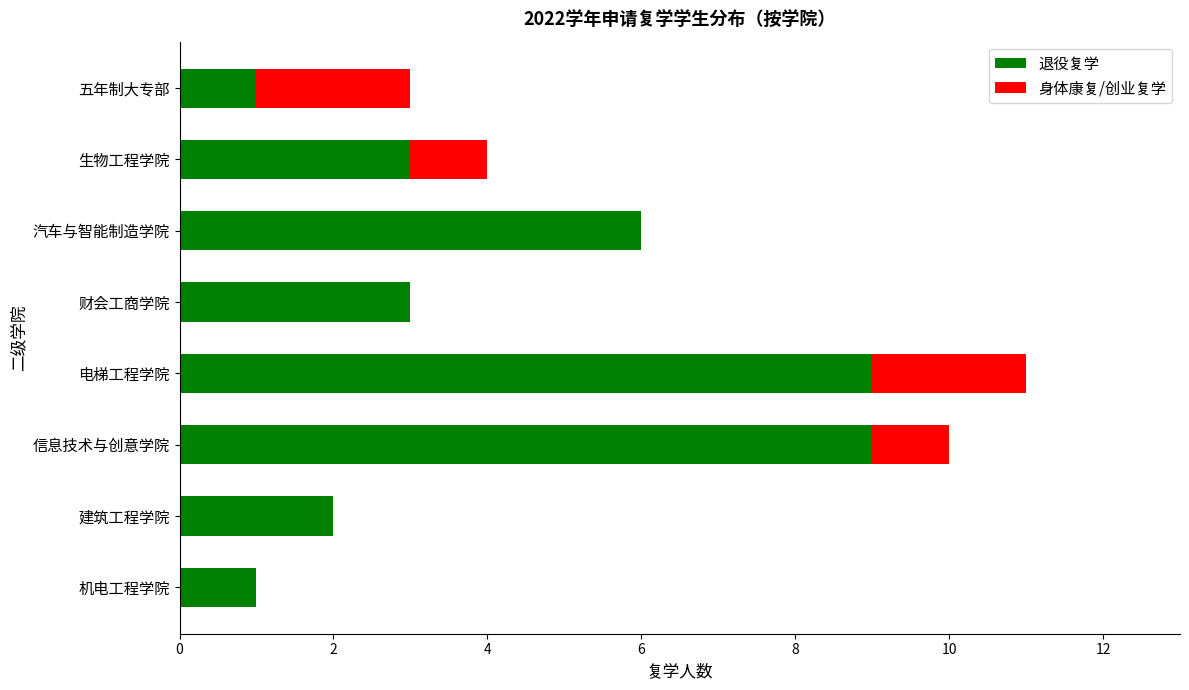

What is the highest value of the 退役复学 series?

9